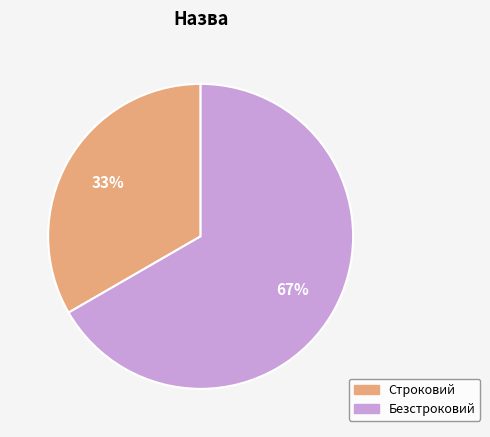

Which has a higher value, Безстроковий or Строковий?

Безстроковий